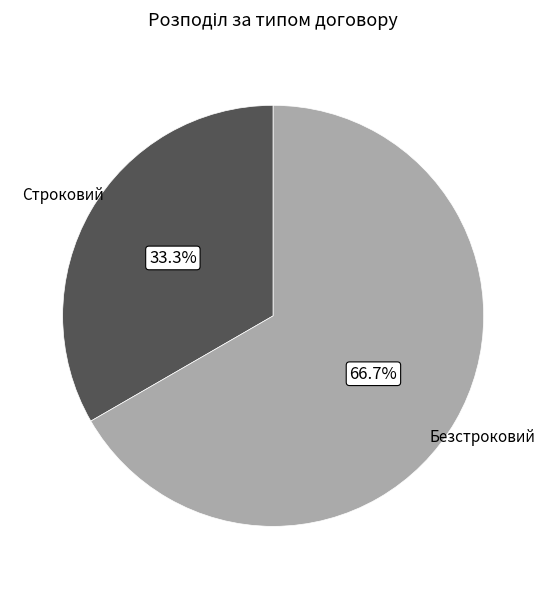

Is it true that Безстроковий is 67% of the pie?

True